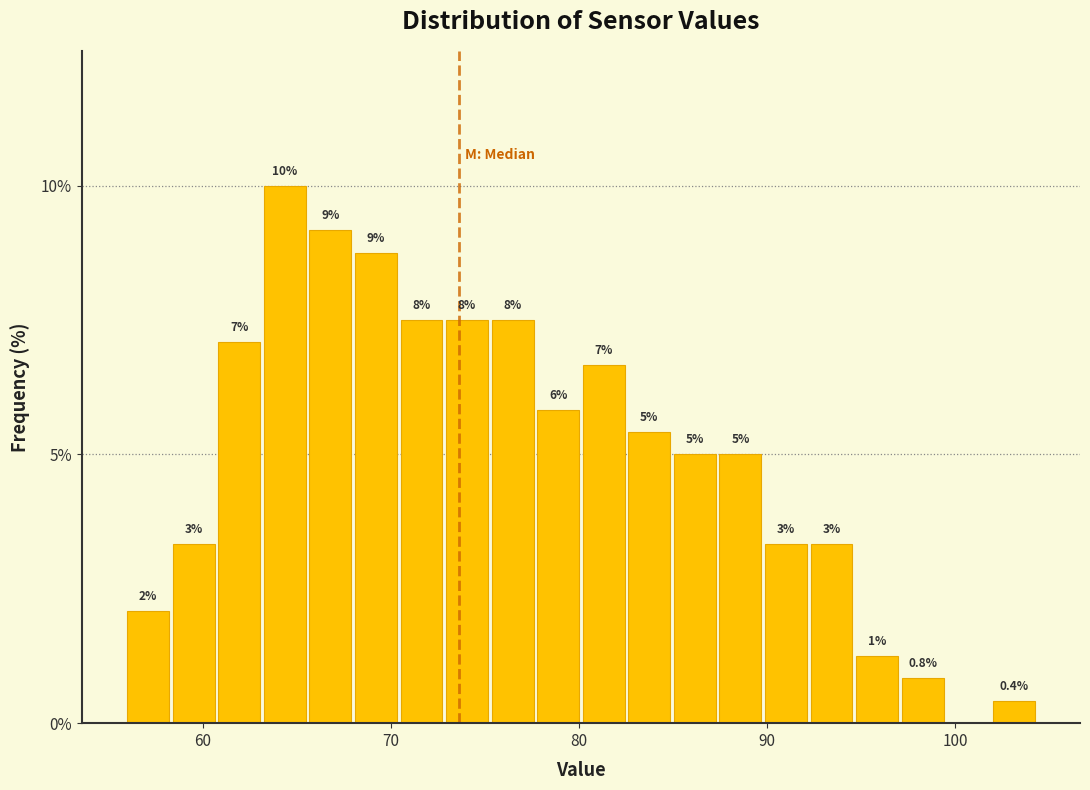

Read against the x-axis, roughly where is the centre of the tallest bar?

64